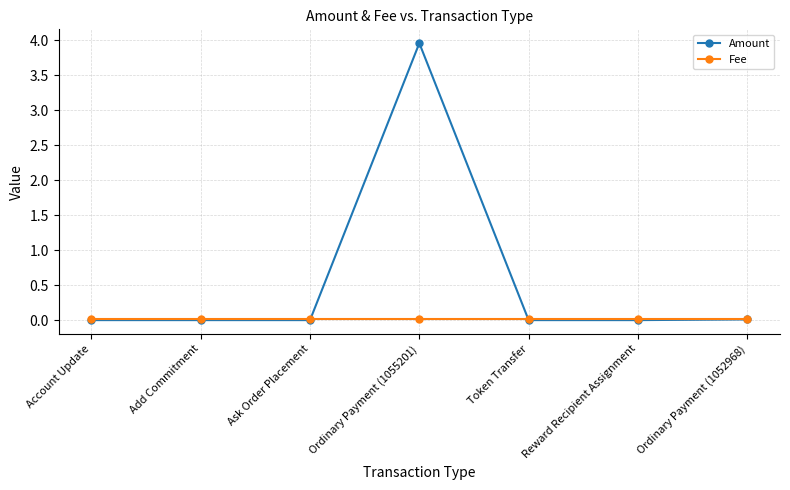

True or false: Fee has a value of 0.0 at Ordinary Payment (1052968).

True